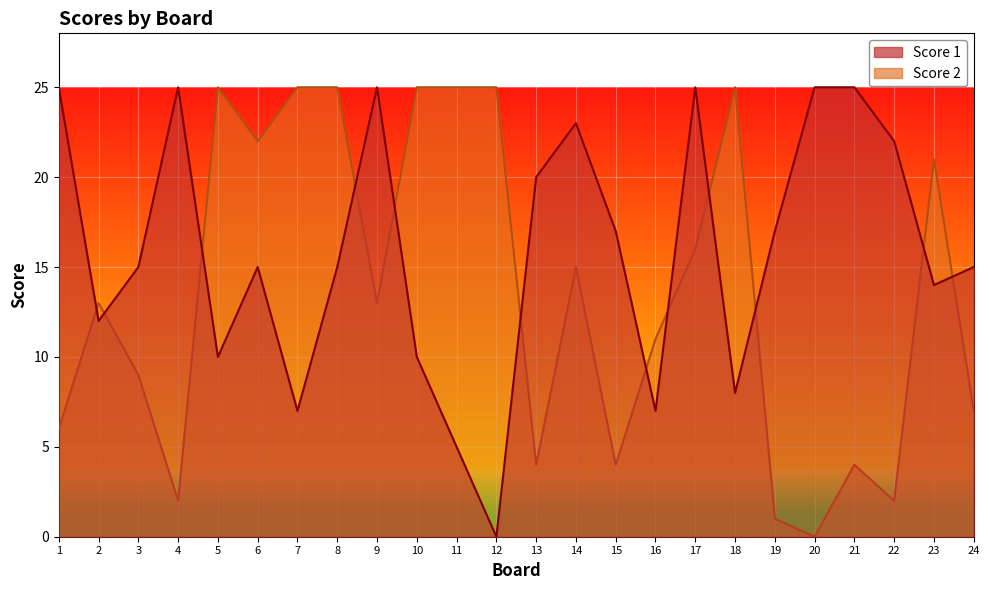

What value does the Score 1 series have at 2, to the nearest 5?

10